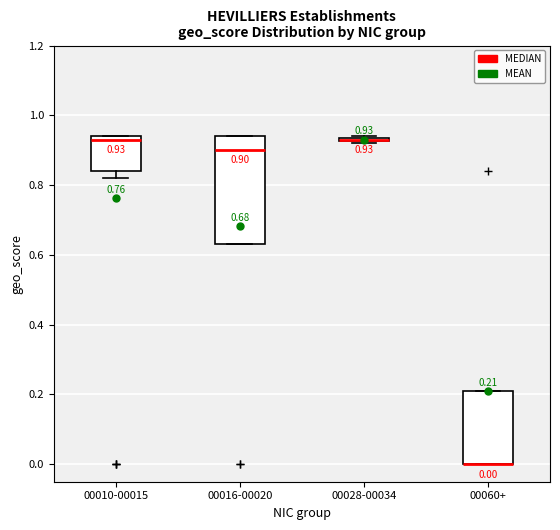

Comparing the boxes themselves (not the whiskers), which one is the tallest?

00016-00020